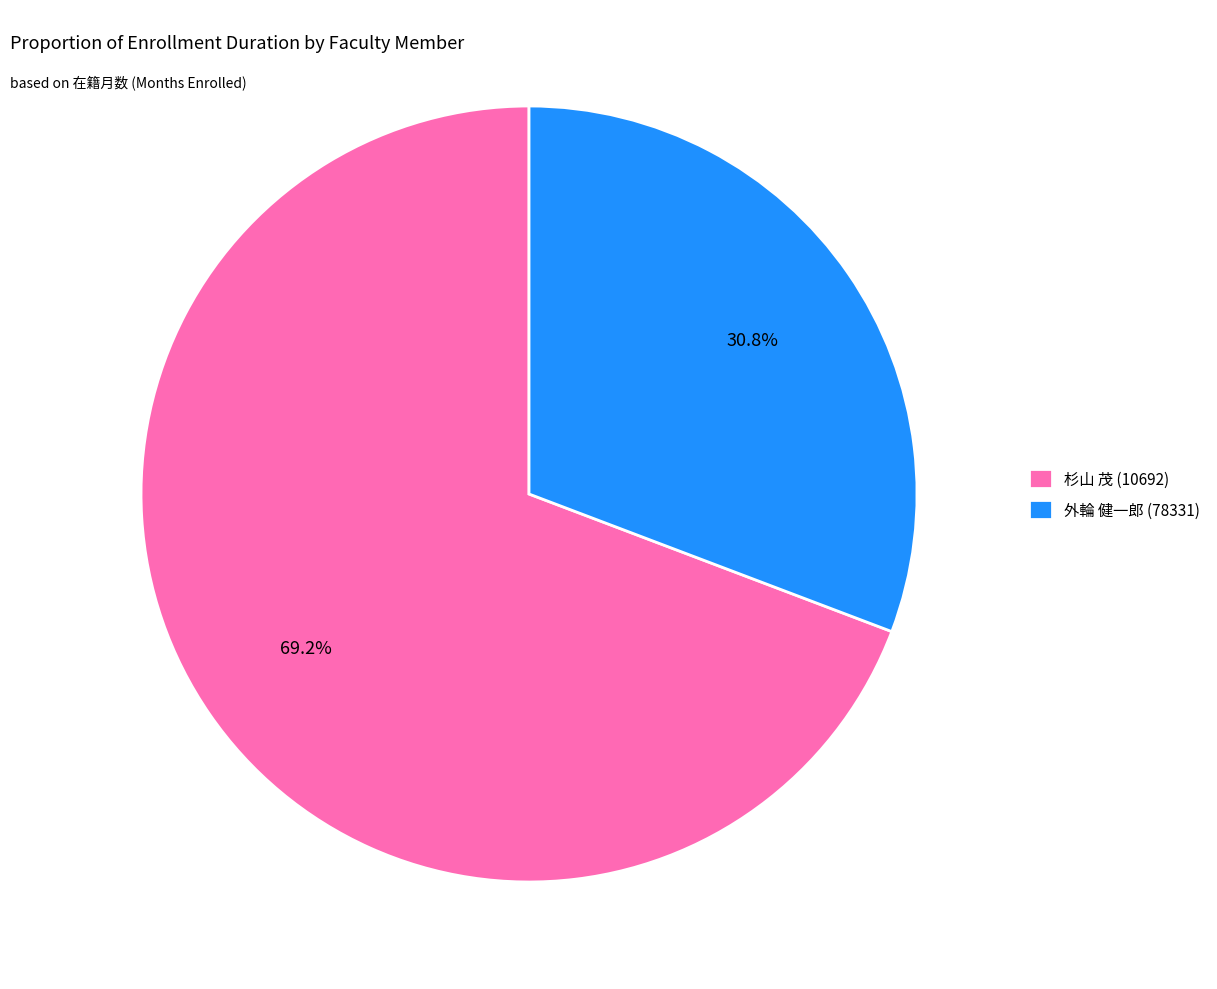

How many segments does this pie chart have?

2